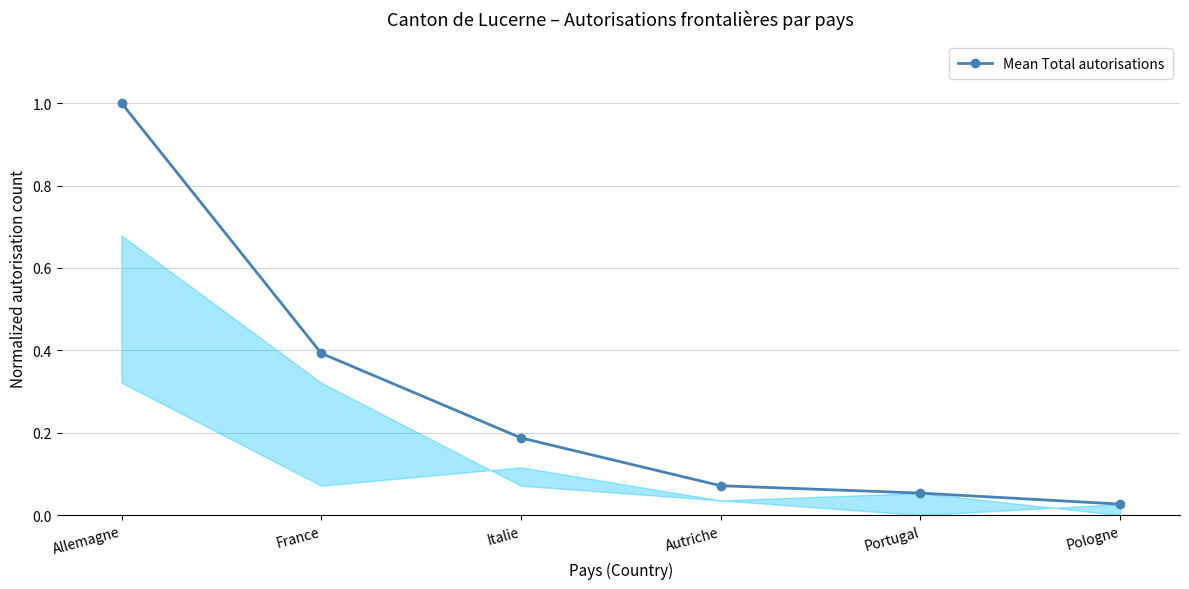

At which category does the chart reach its minimum across all series?

Pologne